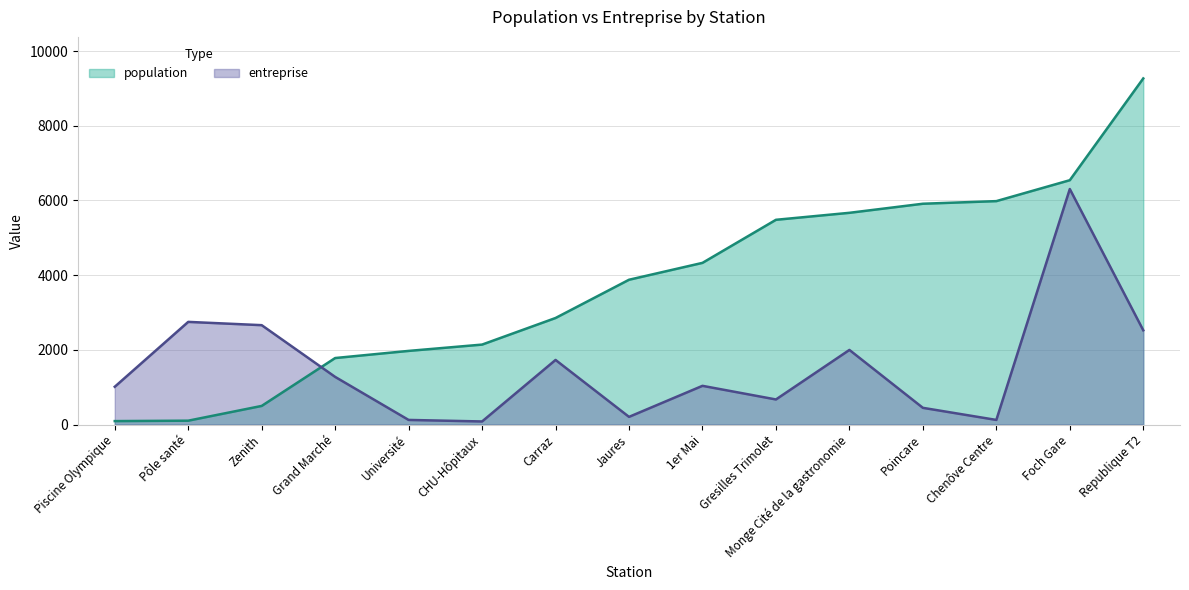

Rank the series by their average value, from lowest to highest.

entreprise, population